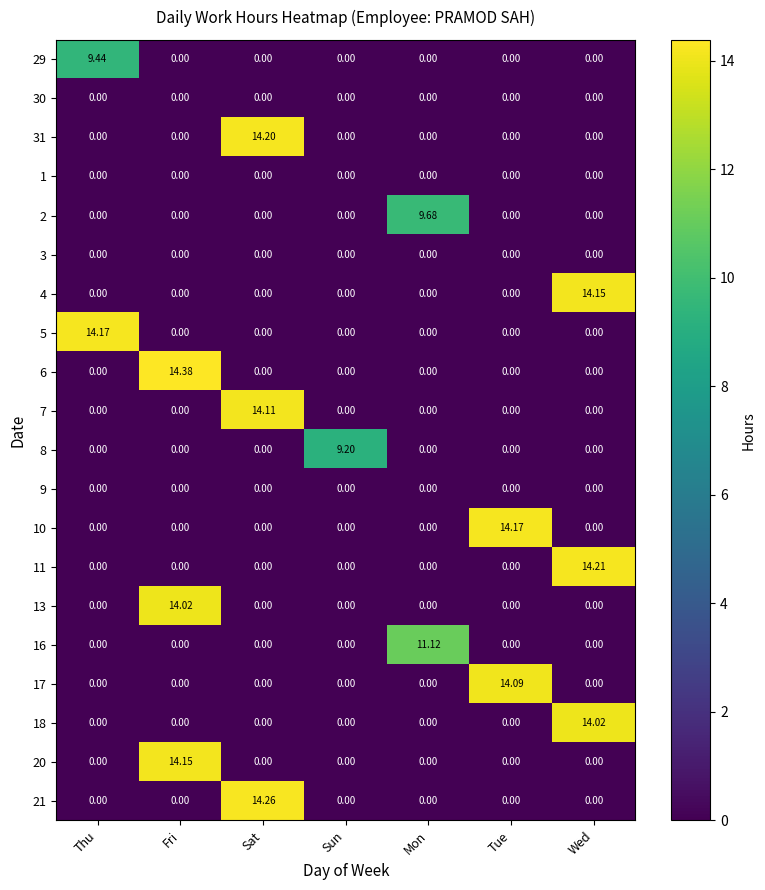

What is the greatest value displayed?

14.4